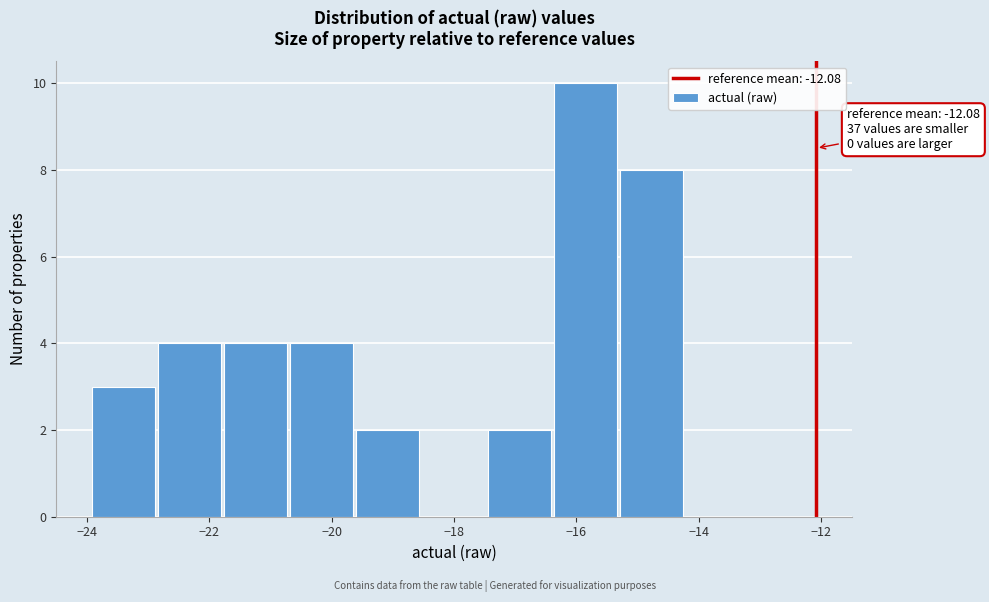

Over which range of the x-axis is the bar tallest?

-16.4 to -15.2